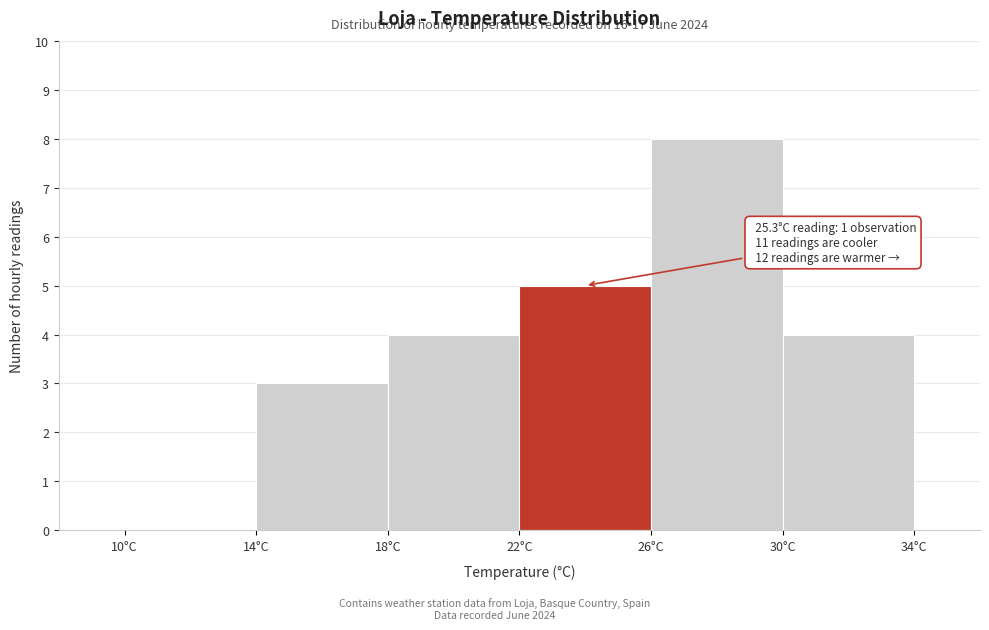

Which range on the x-axis has the tallest bar?

26 to 30